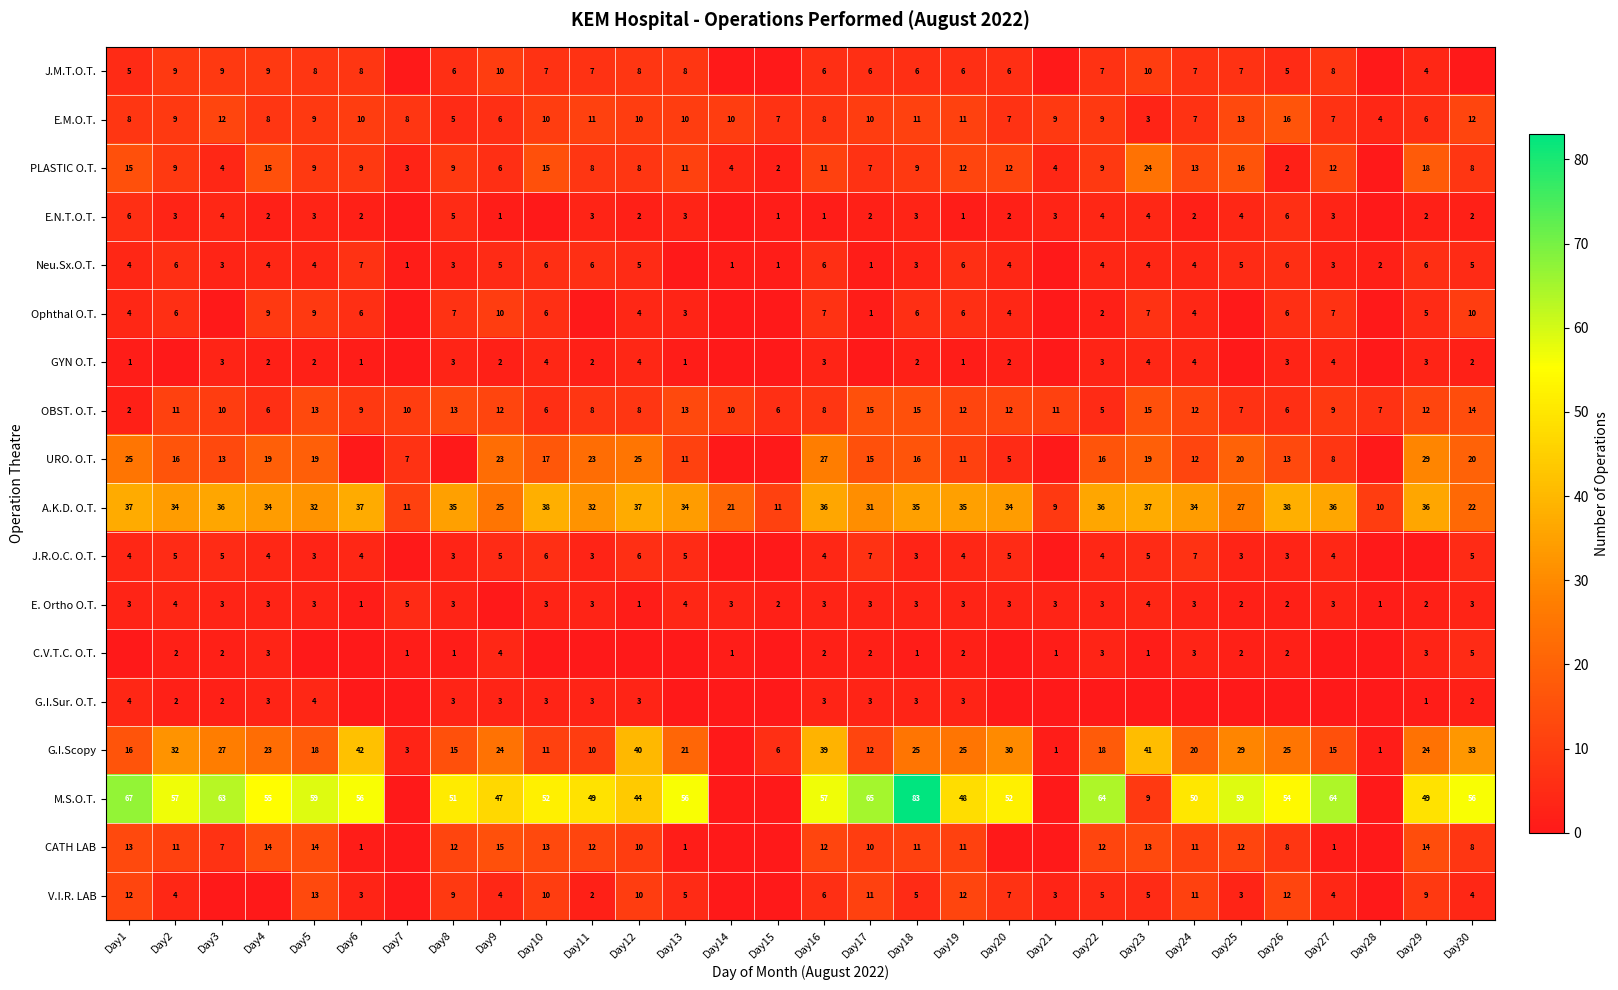

Which category has the lowest value across all series?

Day7